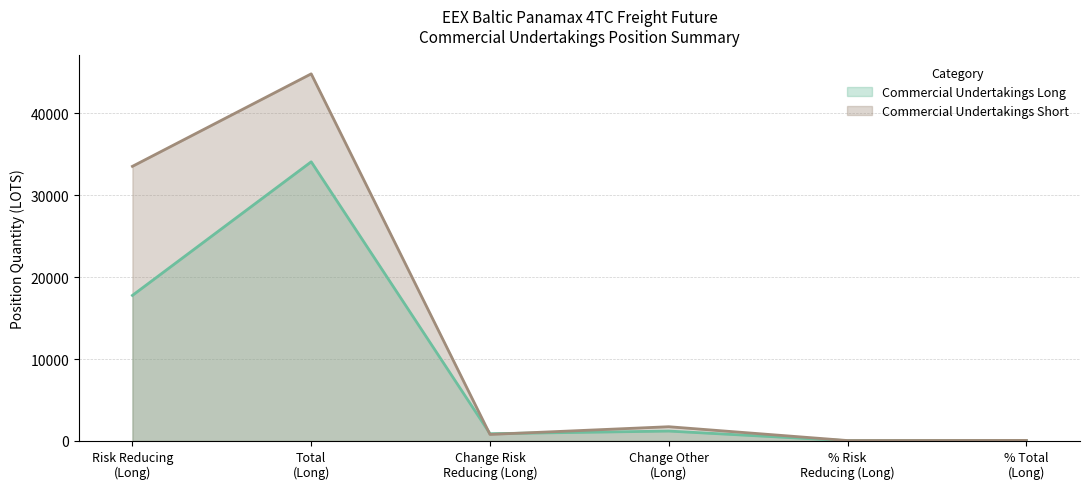

Which series ends up on top after the final intersection of Commercial Undertakings Short and Commercial Undertakings Long?

Commercial Undertakings Short